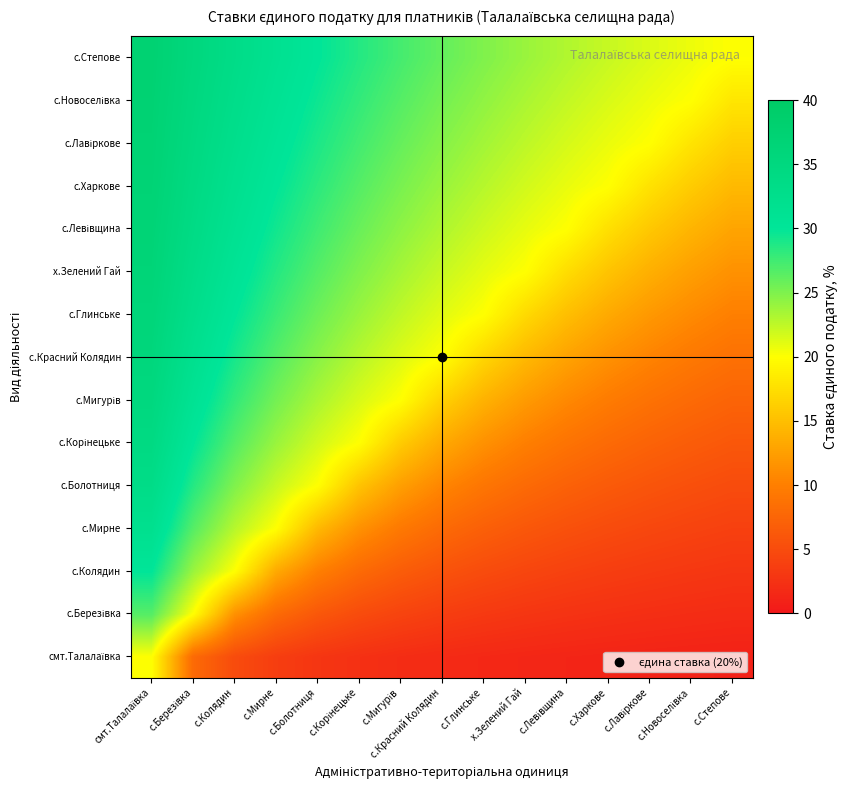

At how many categories does at least one series exceed 26?

8